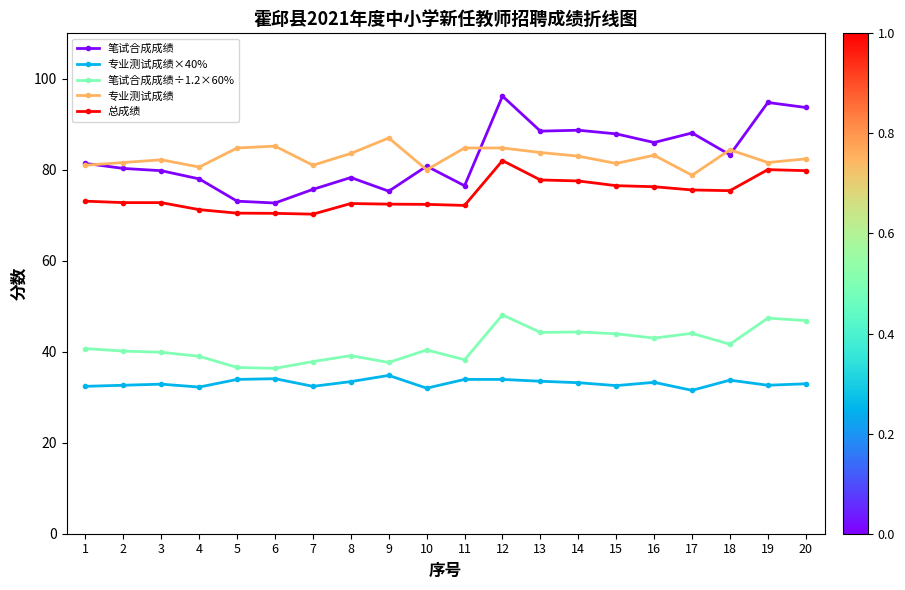

The 笔试合成成绩÷1.2×60% series shows 58.4 at 14. True or false?

False